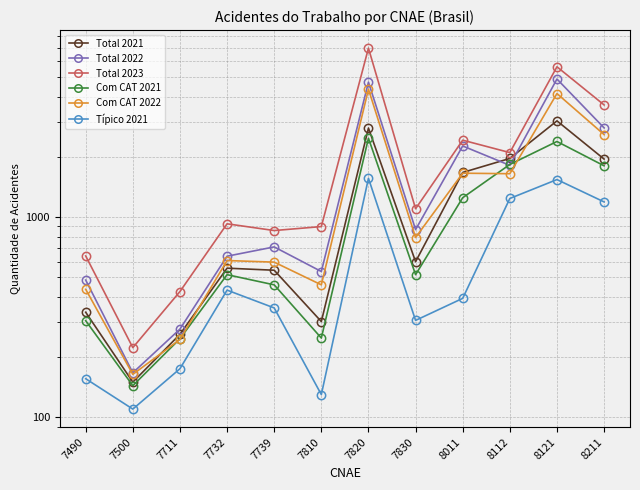

What is the value of the Com CAT 2022 point at the 3rd from the left?

245